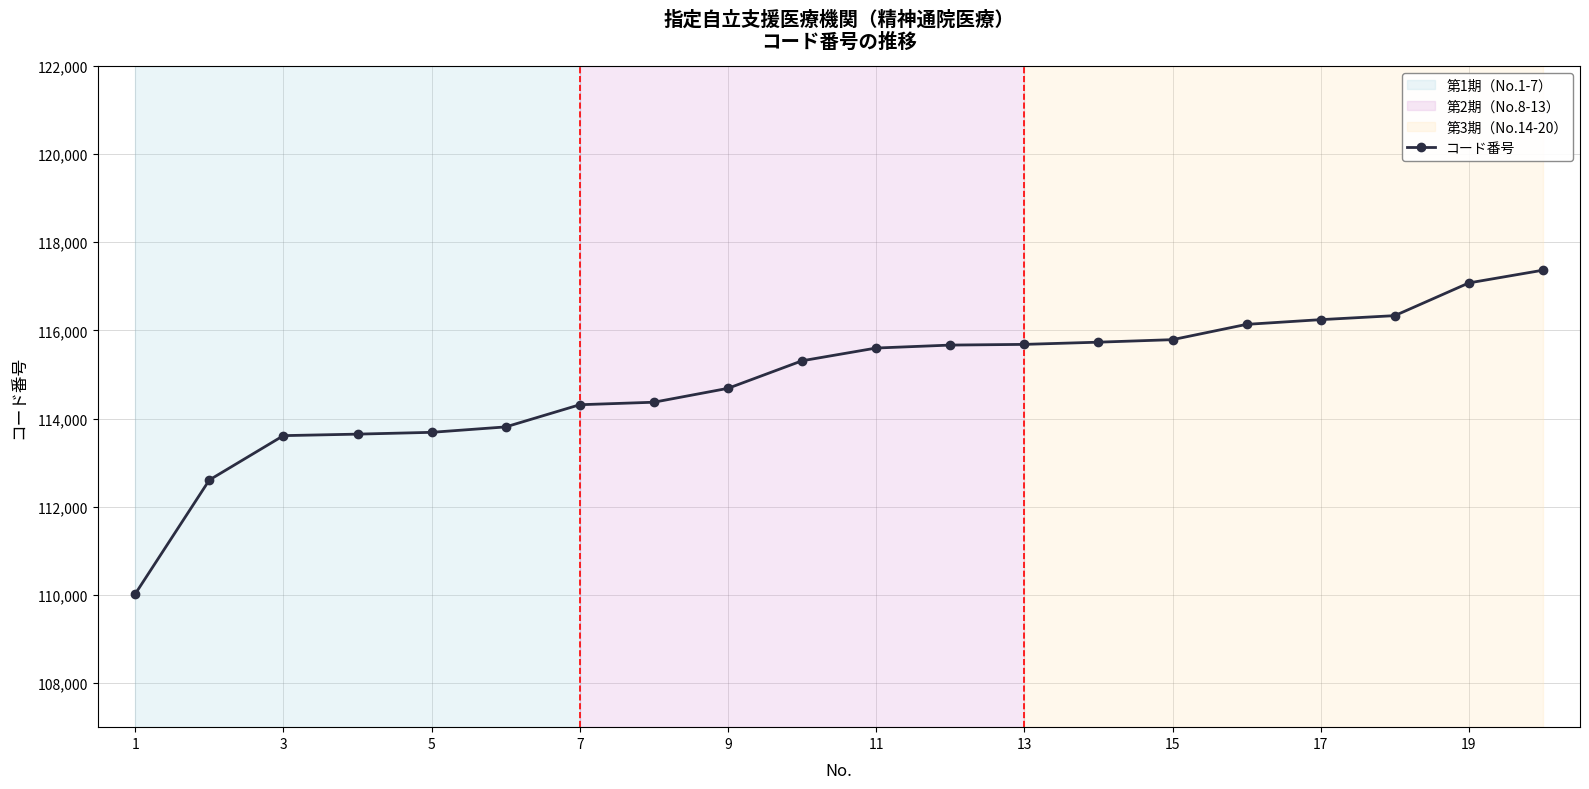

What is the sum of all values?

2297703